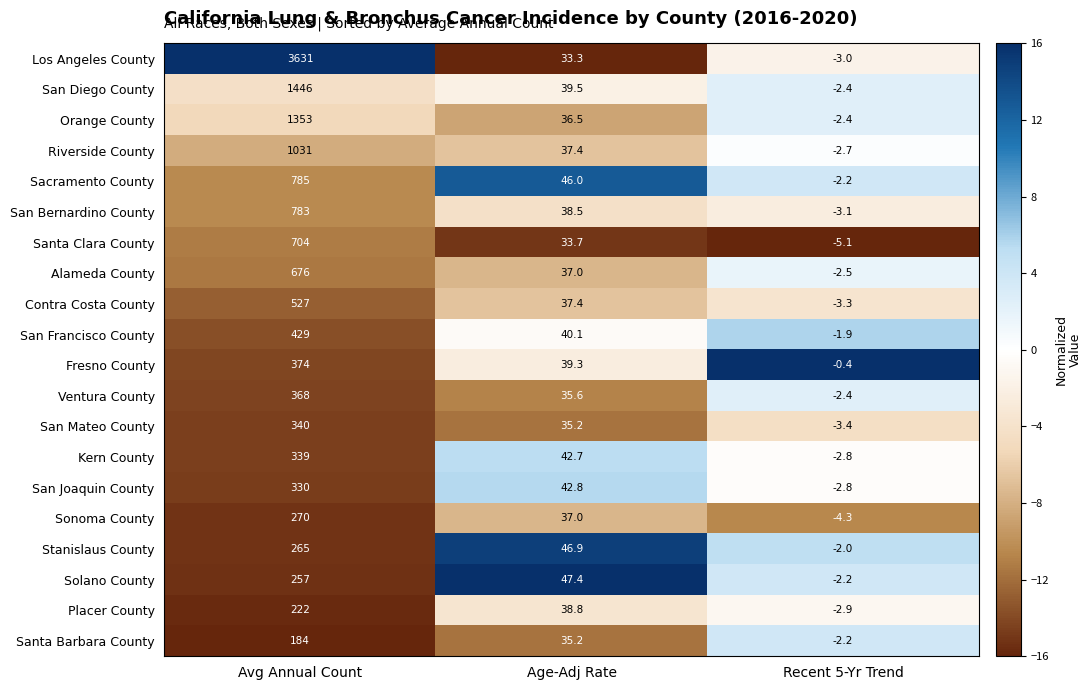

Rank the series by their maximum value, from lowest to highest.

Santa Barbara County, Placer County, Solano County, Stanislaus County, Sonoma County, San Joaquin County, Kern County, San Mateo County, Ventura County, Fresno County, San Francisco County, Contra Costa County, Alameda County, Santa Clara County, San Bernardino County, Sacramento County, Riverside County, Orange County, San Diego County, Los Angeles County